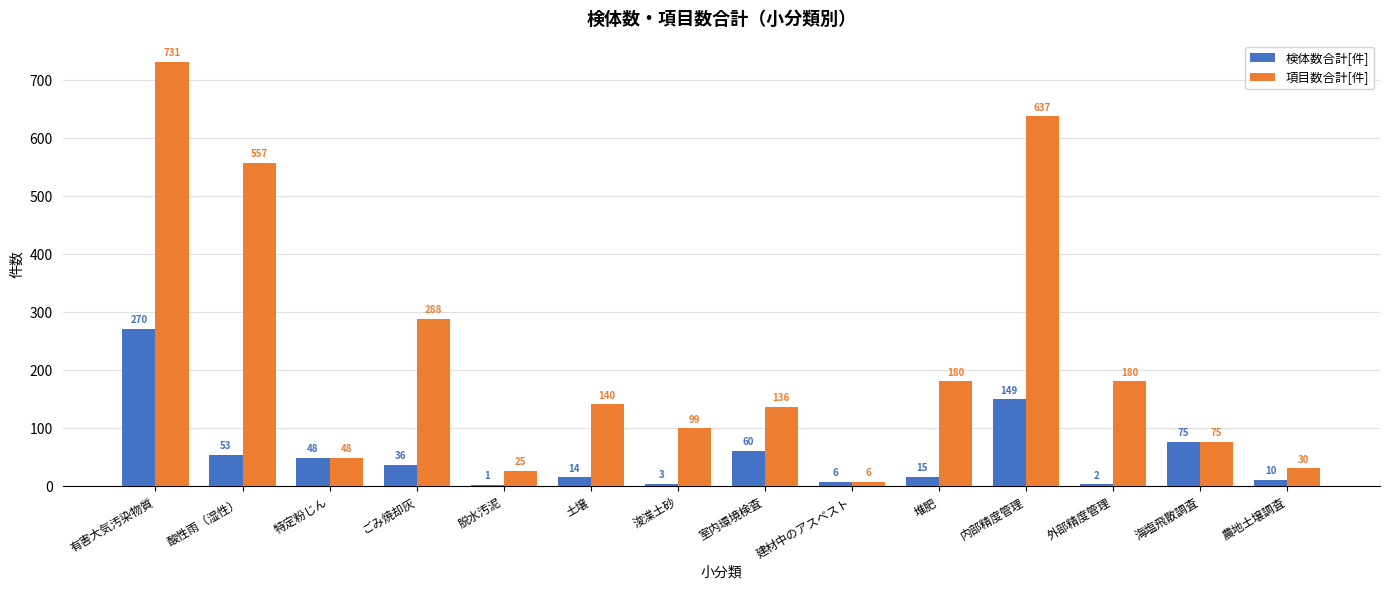

Is the value of 検体数合計[件] at 酸性雨（湿性） greater than the value of 項目数合計[件] at 室内環境検査?

No